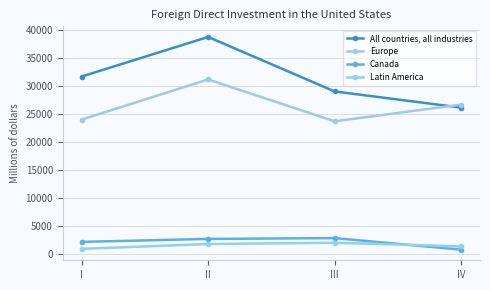

True or false: Latin America and All countries, all industries intersect in this chart.

False